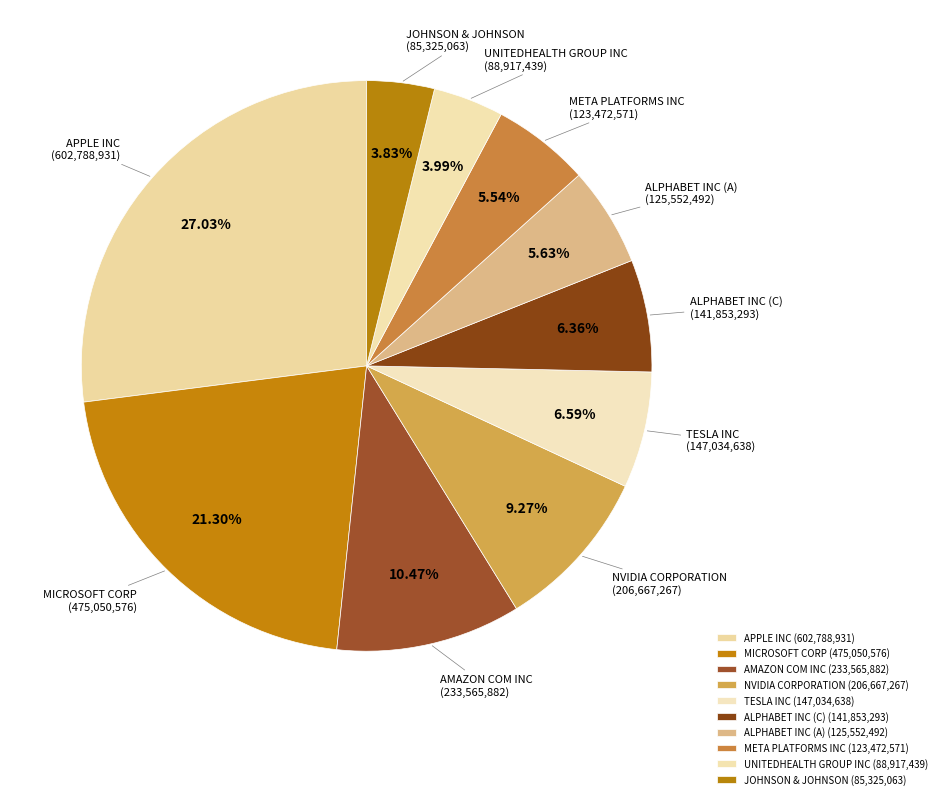

What is the ratio of the value at ALPHABET INC (A) (125,552,492) to the value at AMAZON COM INC (233,565,882)?

0.5